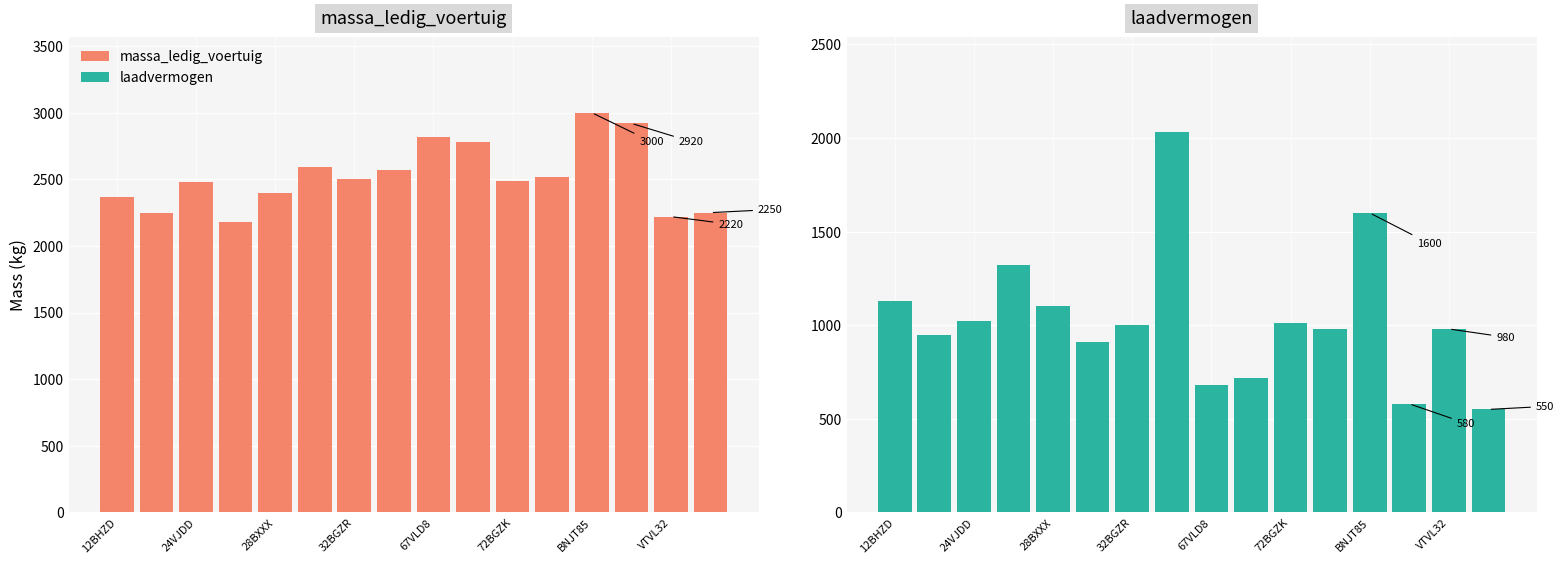

What is the difference between the highest and lowest values at 15?

1700